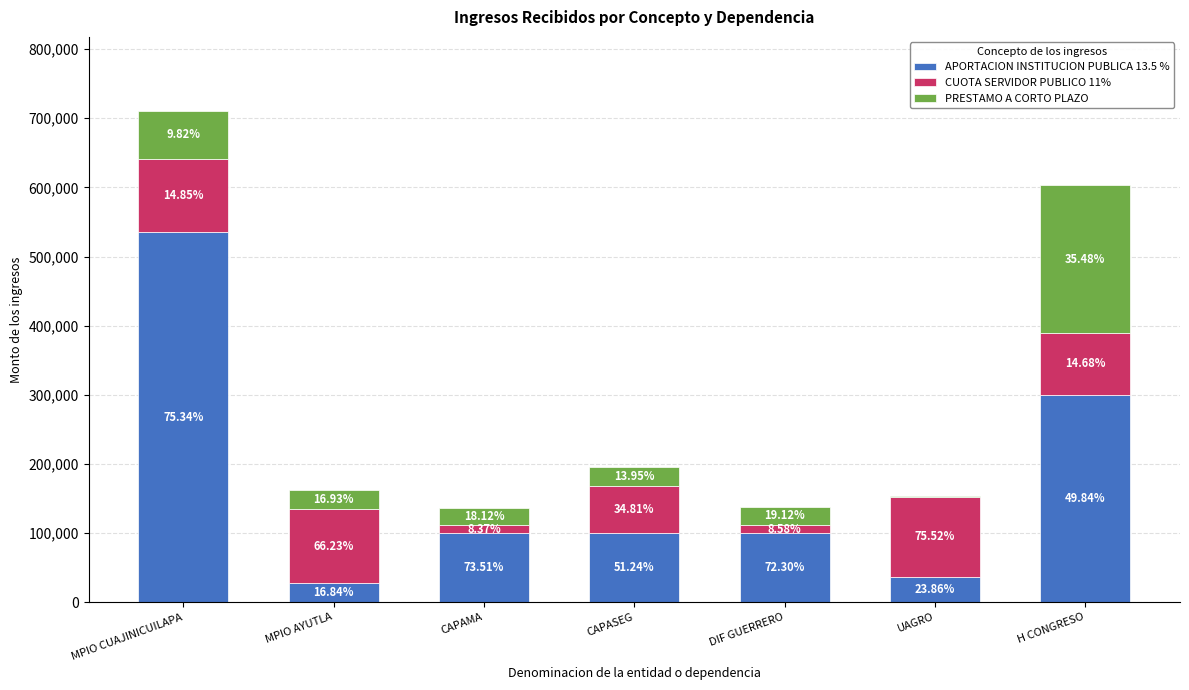

Which has a higher value, CAPAMA or UAGRO?

CAPAMA